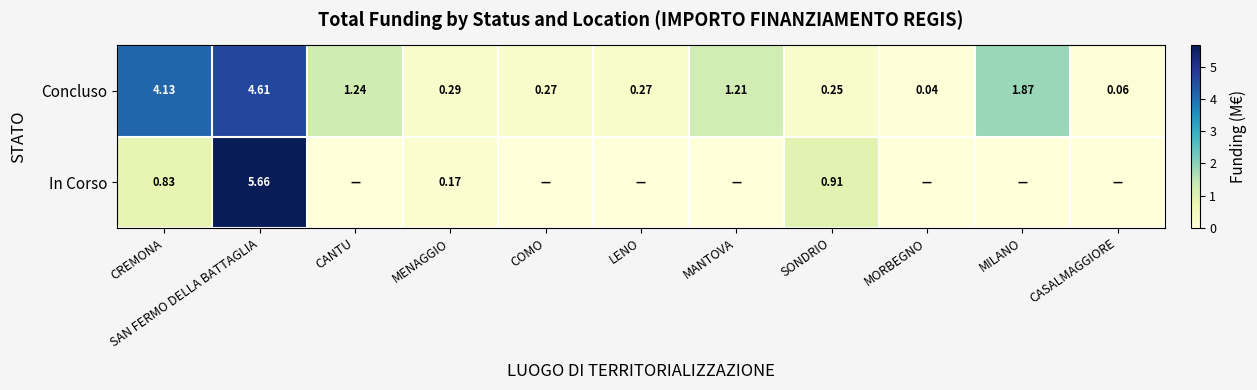

At which label is Concluso closest to 2?

MILANO